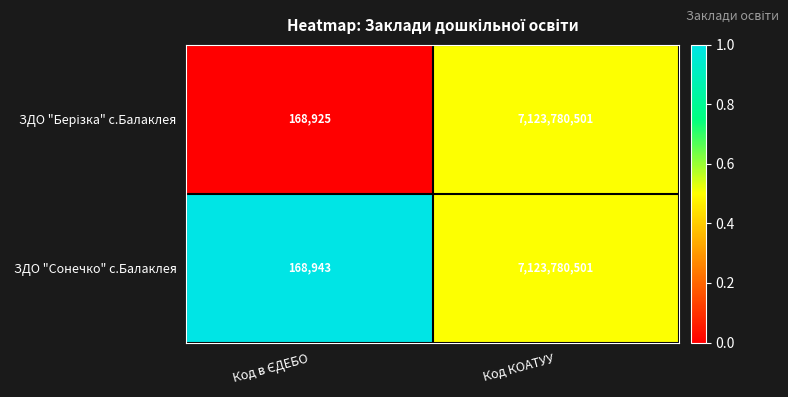

The value of ЗДО "Сонечко" с.Балаклея at Код КОАТУУ is 1963180351. True or false?

False